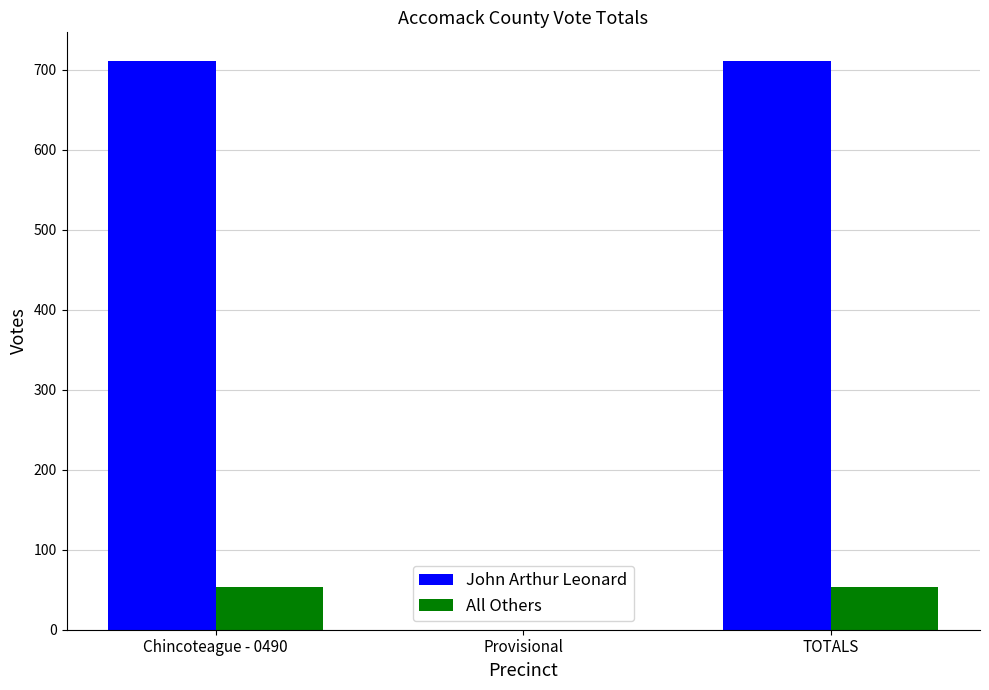

Is the value of All Others at Provisional greater than the value of John Arthur Leonard at Chincoteague - 0490?

No